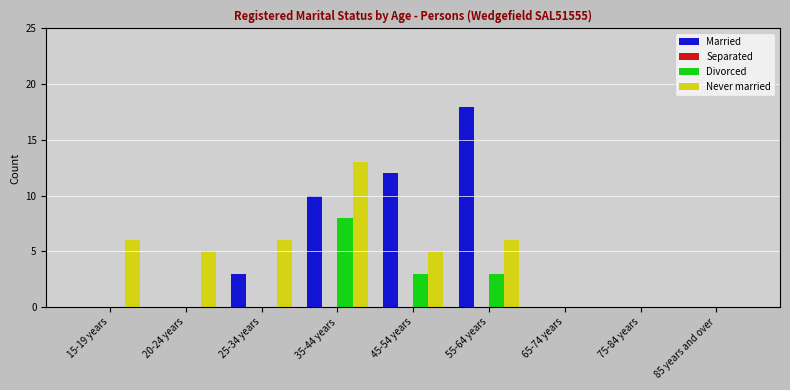

What is the difference between the Married values at 35-44 years and 55-64 years?

8